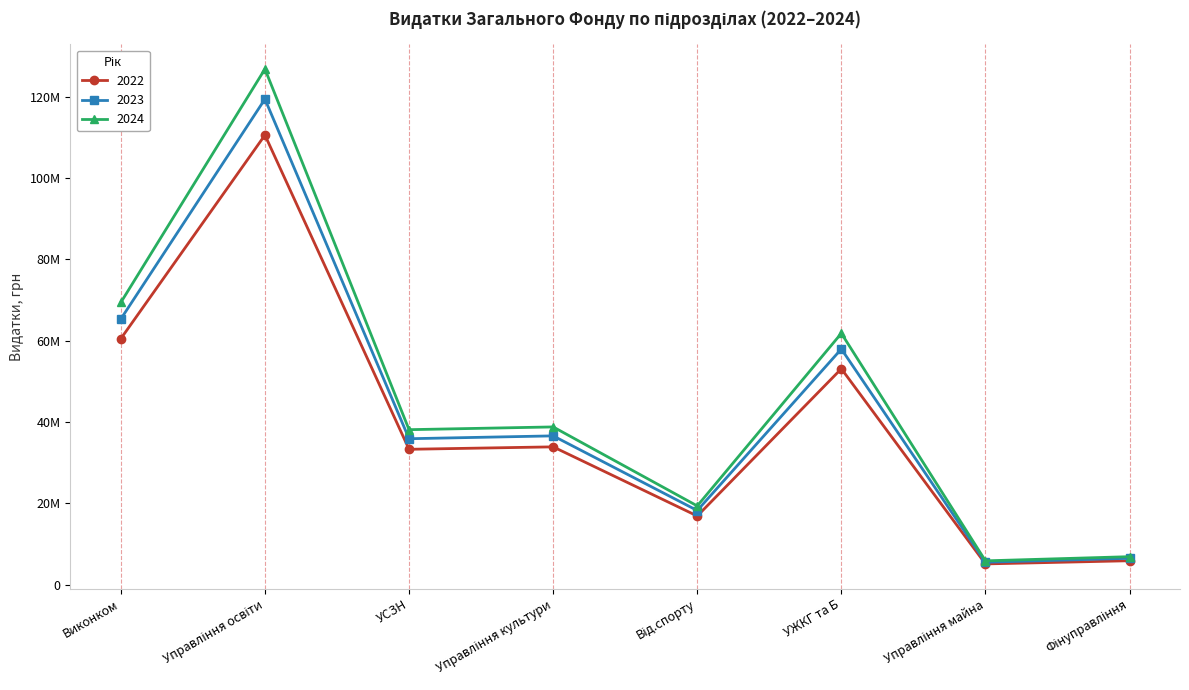

Reading left to right, list all the values displayed in this chart.

2022: Виконком=60500000	Управління освіти=110560000	УСЗН=33300000	Управління культури=33900000	Від.спорту=16900000	УЖКГ та Б=53106480	Управління майна=5120000	Фінуправління=5900000
2023: Виконком=65340000	Управління освіти=119405000	УСЗН=35900000	Управління культури=36600000	Від.спорту=18250000	УЖКГ та Б=57961605	Управління майна=5530000	Фінуправління=6500051
2024: Виконком=69400000	Управління освіти=126800000	УСЗН=38125000	Управління культури=38800000	Від.спорту=19380000	УЖКГ та Б=61815140	Управління майна=5873000	Фінуправління=6900000